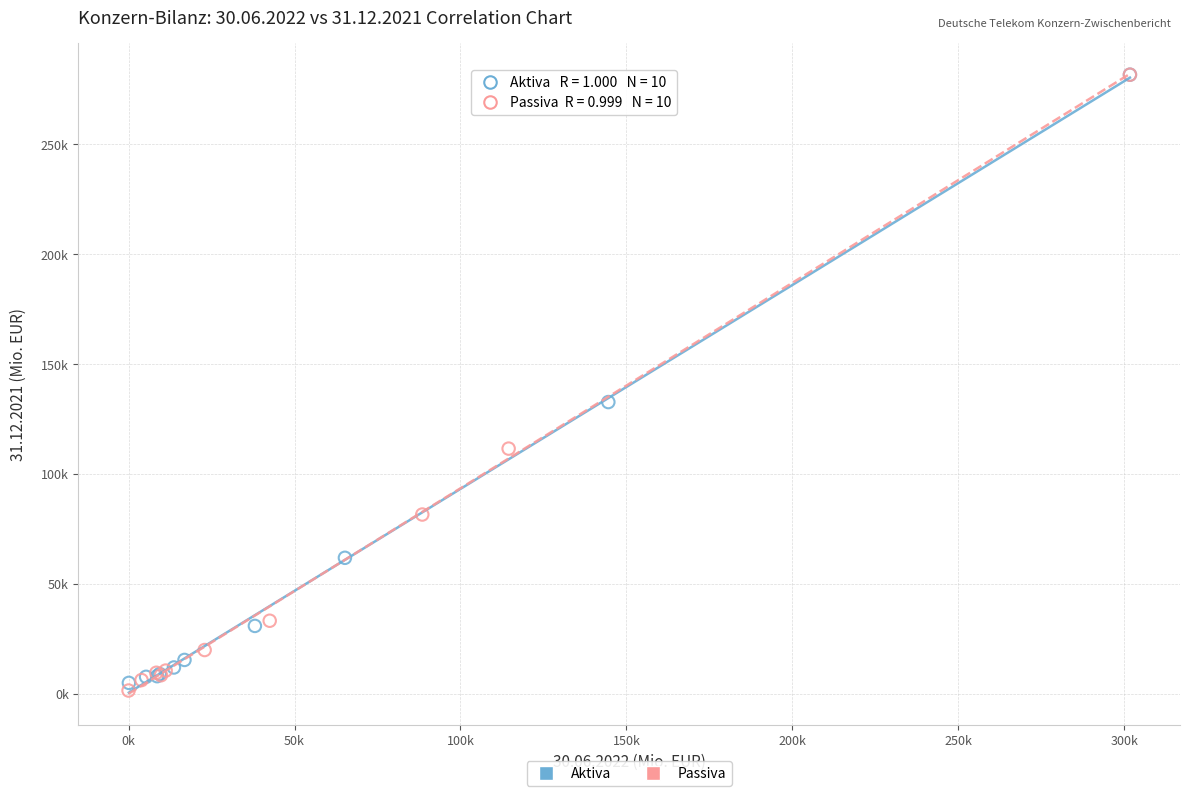

What are all the series names shown in the legend?

Aktiva, Passiva